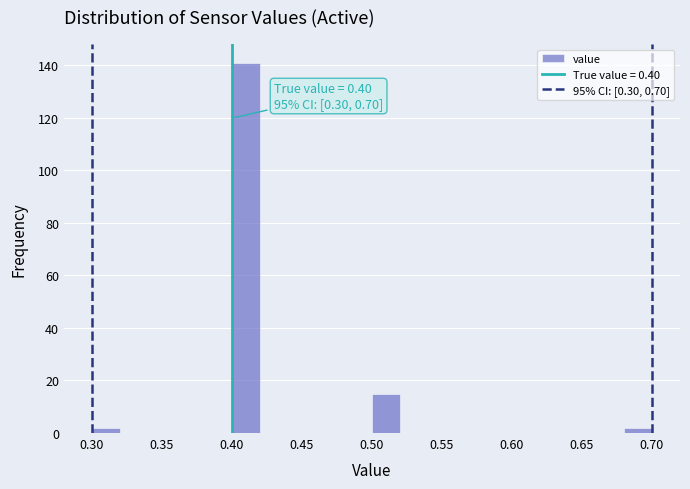

Which range on the x-axis has the tallest bar?

0.40 to 0.42